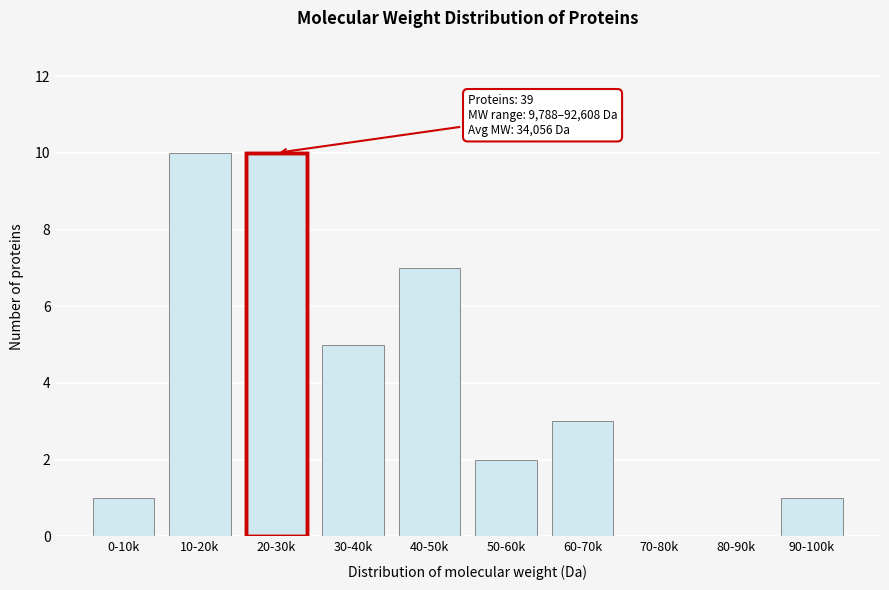

Reading left to right, extract all data points from this chart.

0-10k=1	10-20k=10	20-30k=10	30-40k=5	40-50k=7	50-60k=2	60-70k=3	70-80k=0	80-90k=0	90-100k=1